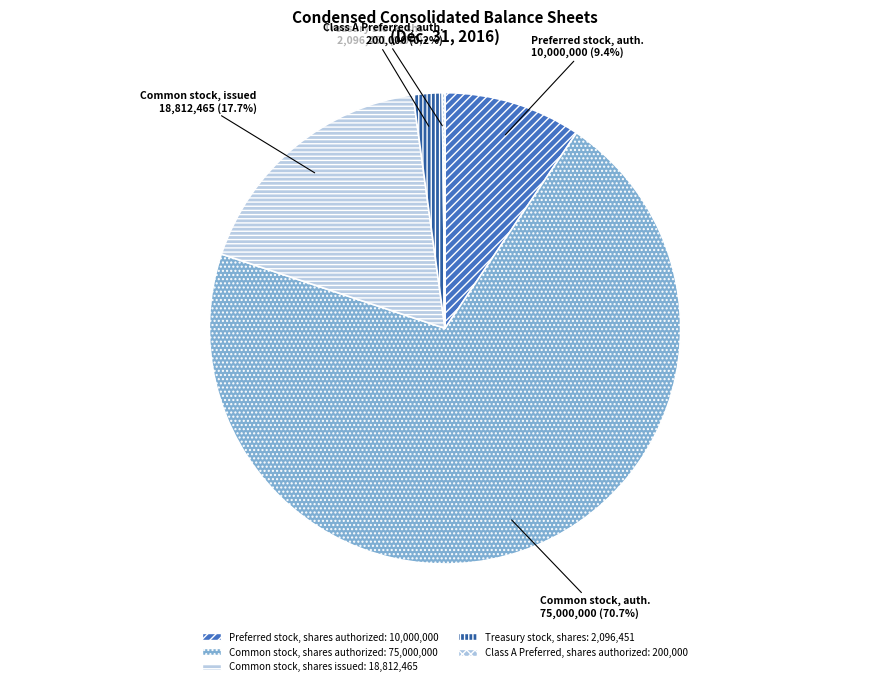

Which slice is the smallest?

Class A Preferred, shares authorized